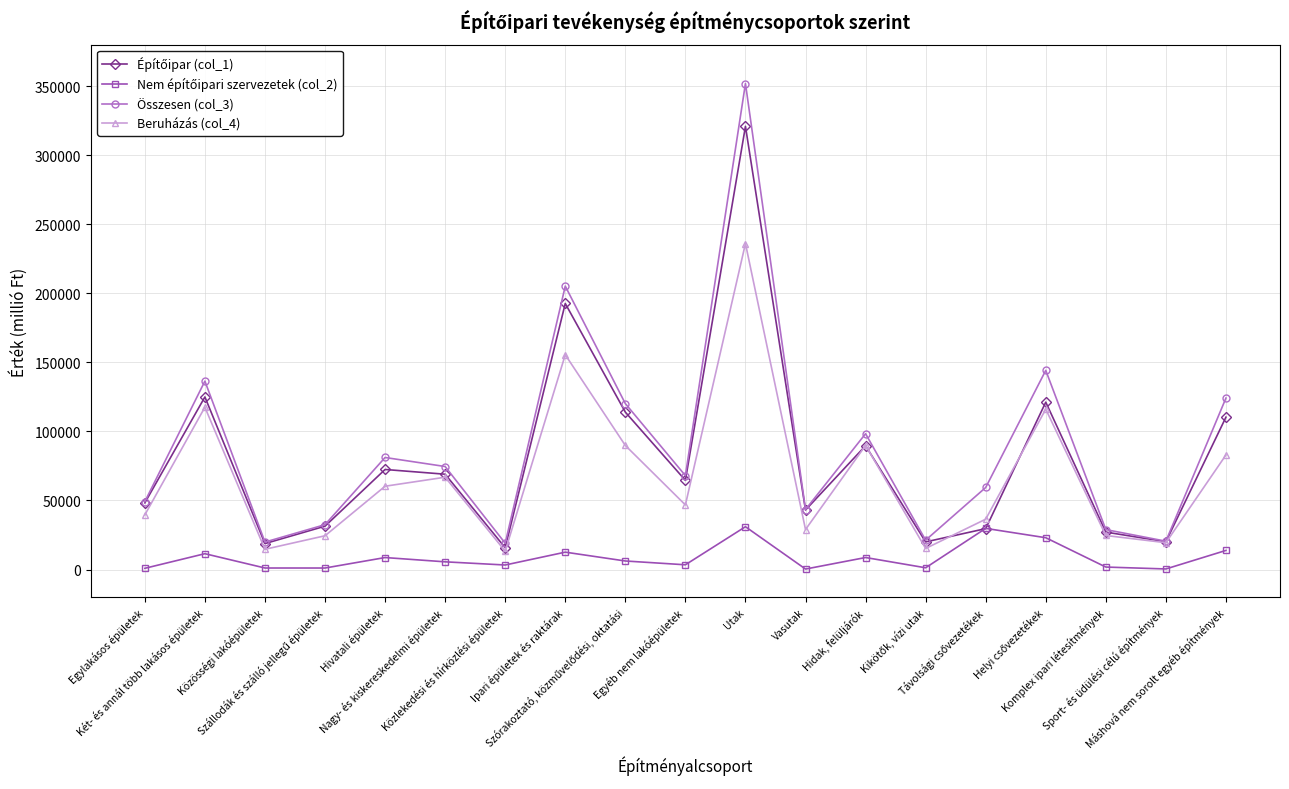

True or false: Beruházás (col_4) has more than 0 points higher than both neighbors.

True